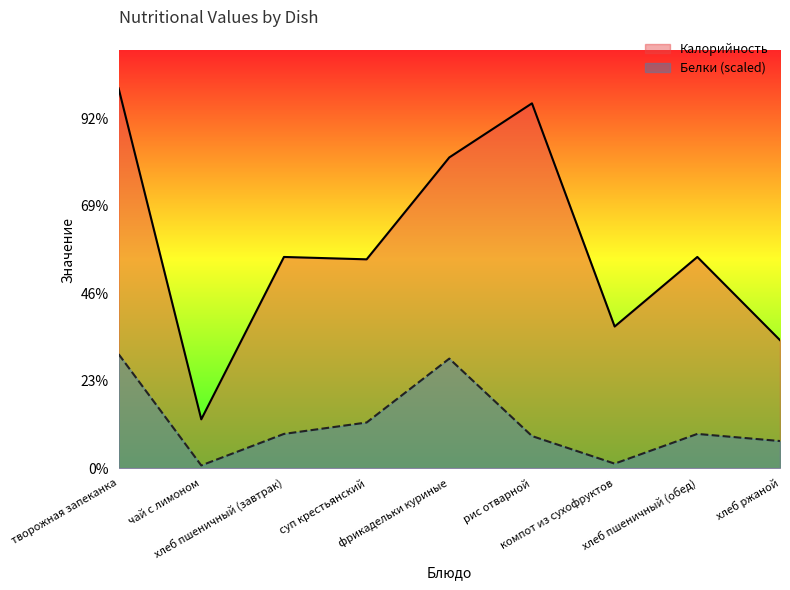

What is the minimum value for Белки?

1.5